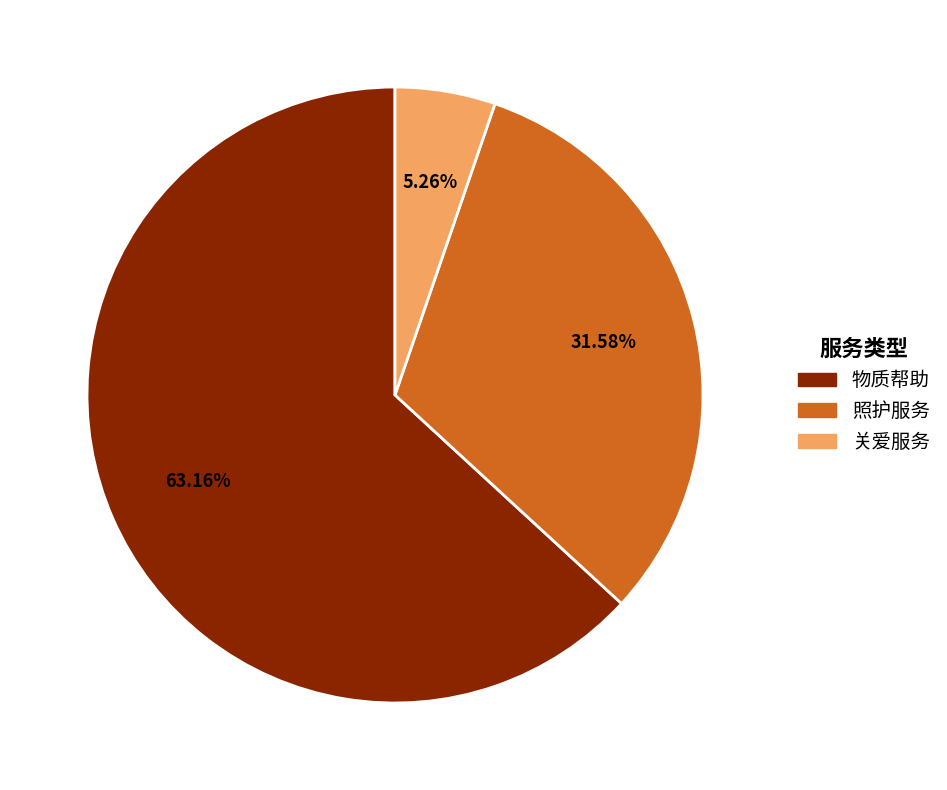

Between 物质帮助 and 照护服务, which is larger?

物质帮助